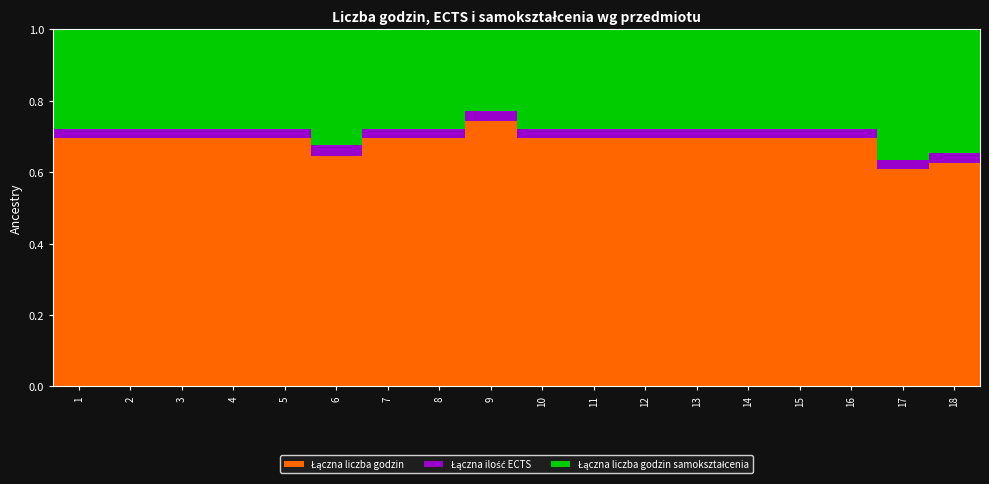

What is the total value across all series at 13?

1.0